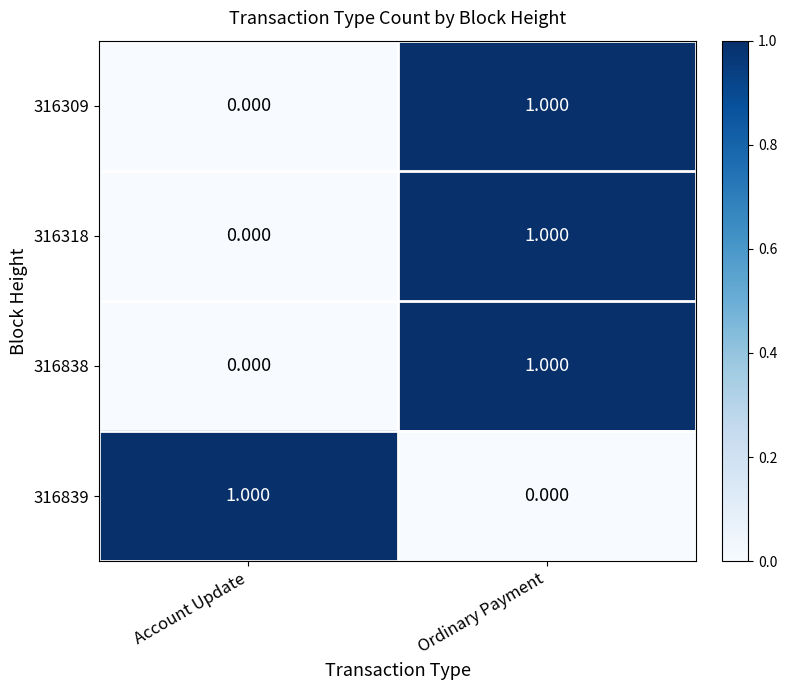

At how many categories does at least one series exceed 0?

2